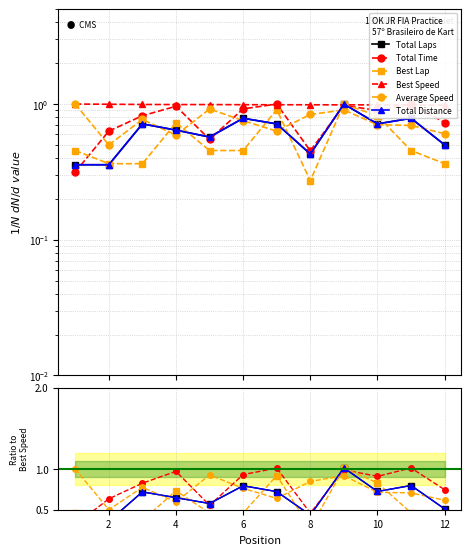

Does the chart display data point markers on the line(s)?

Yes